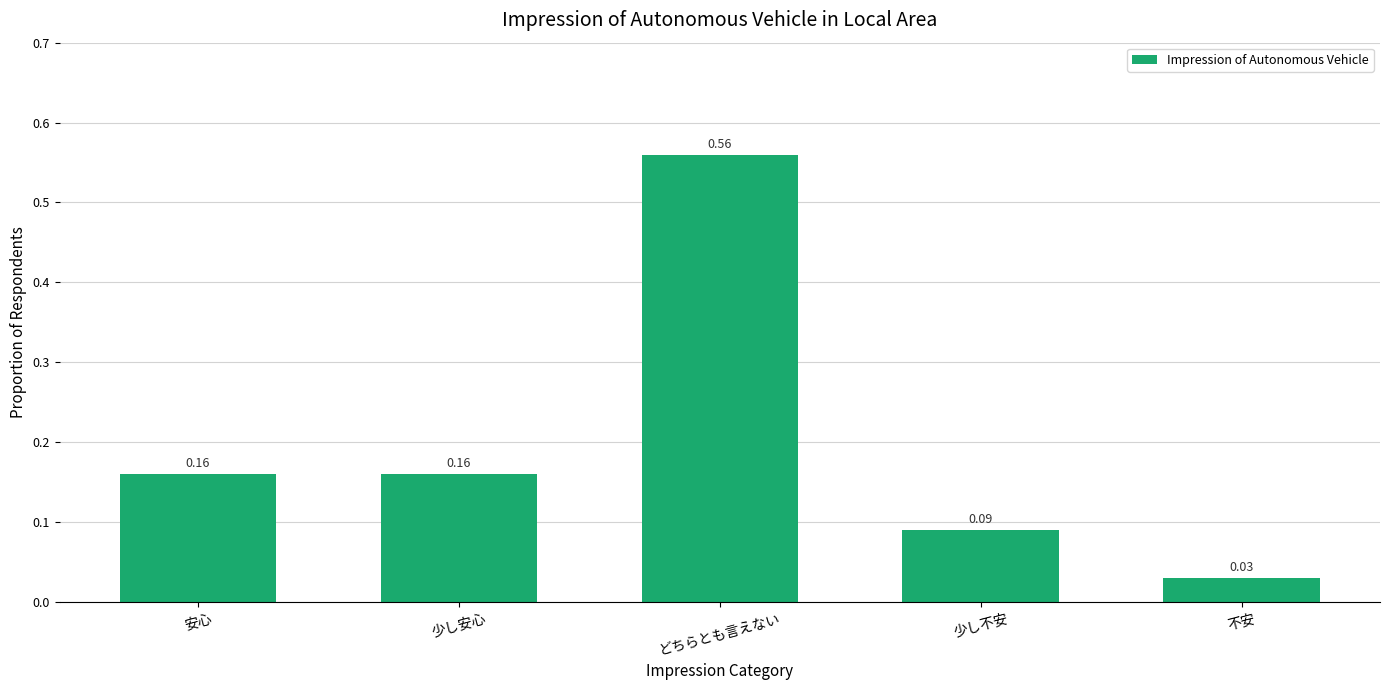

What is the label of the 5th bar from the left?

不安